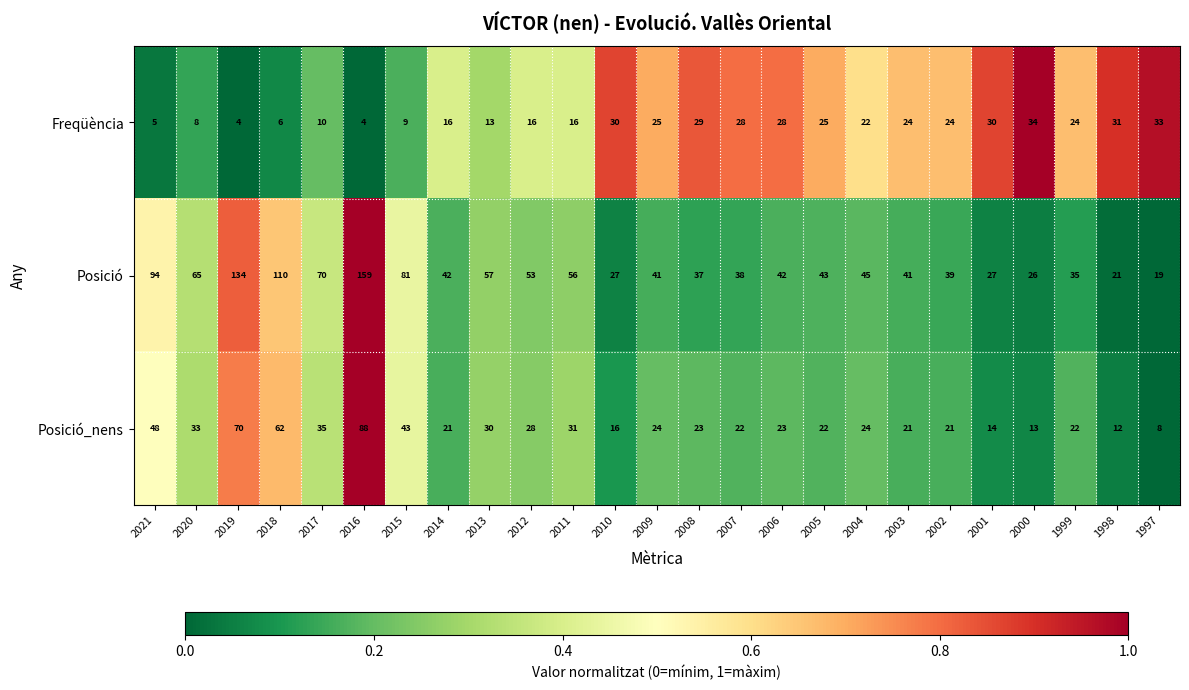

Is it true that Posició_nens equals 13 at 2012?

False